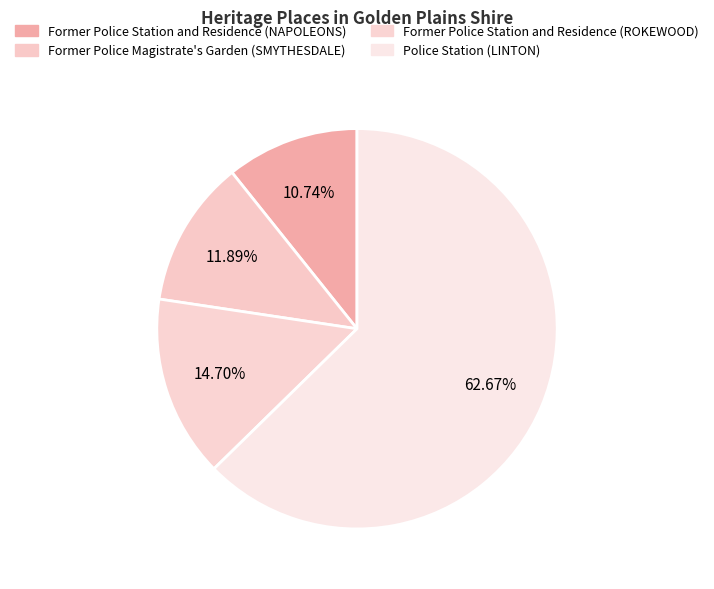

How many segments does this pie chart have?

4